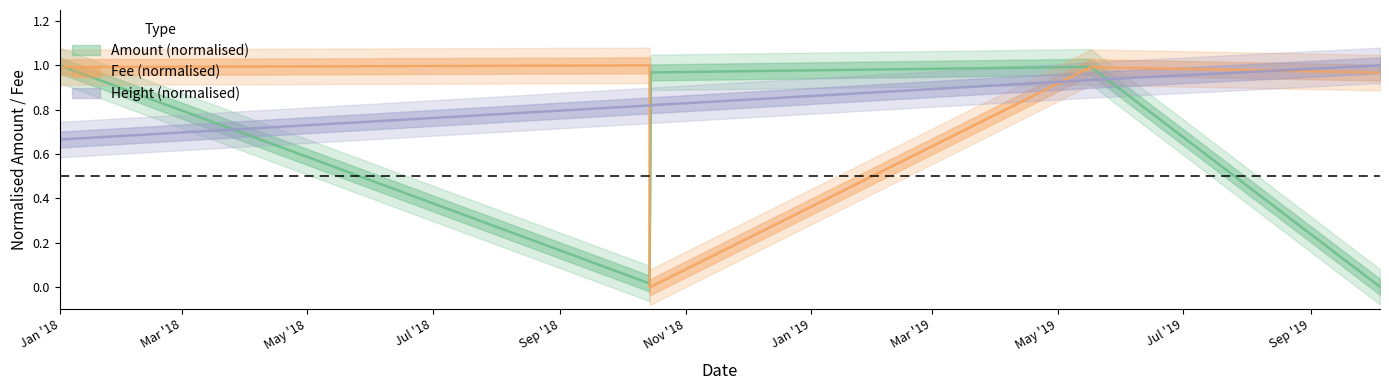

List the series in order of their peak value, lowest first.

Fee, Amount, Height_norm